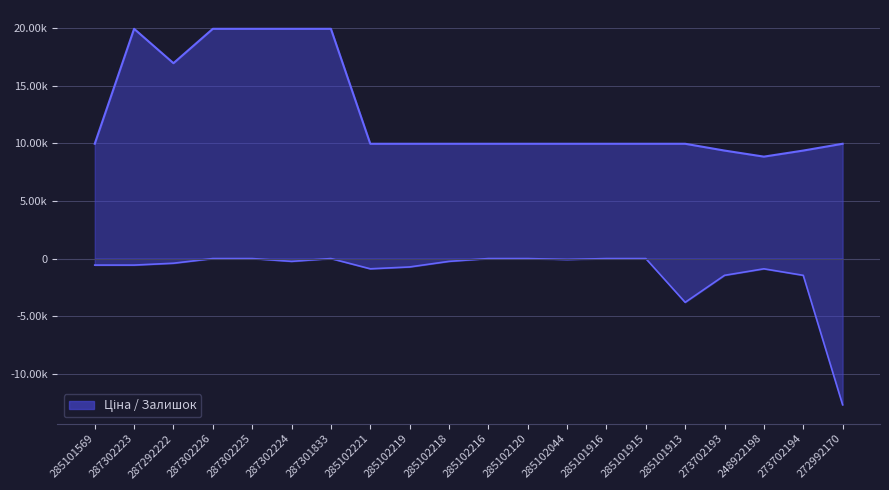

Is the value of Залишок at 285102221 greater than the value of Ціна at 287302225?

No